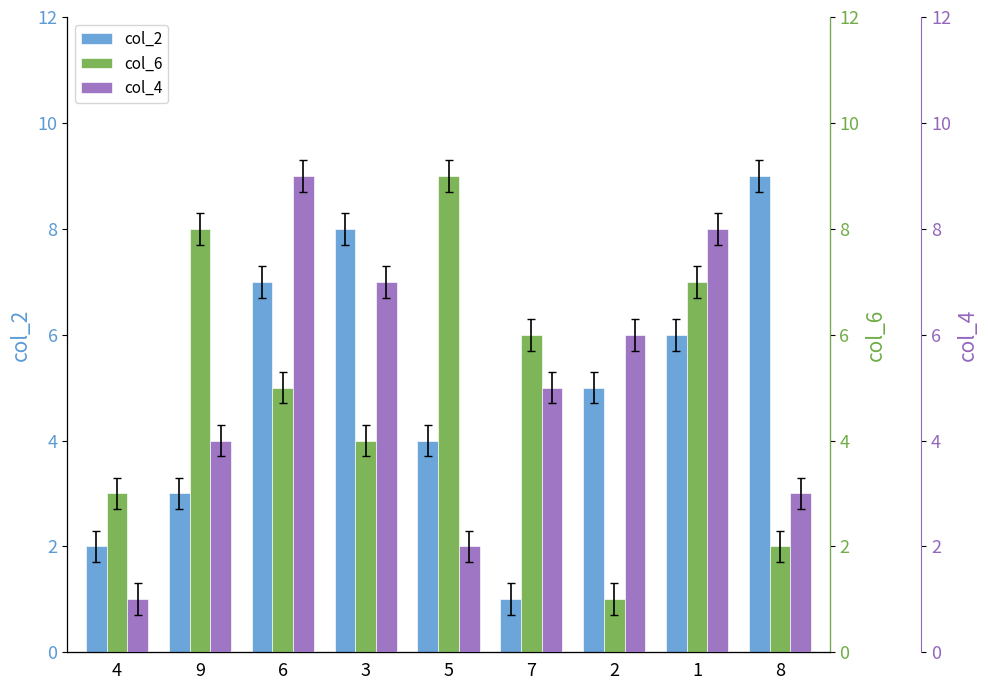

The col_6 series shows 3 at 1. True or false?

False